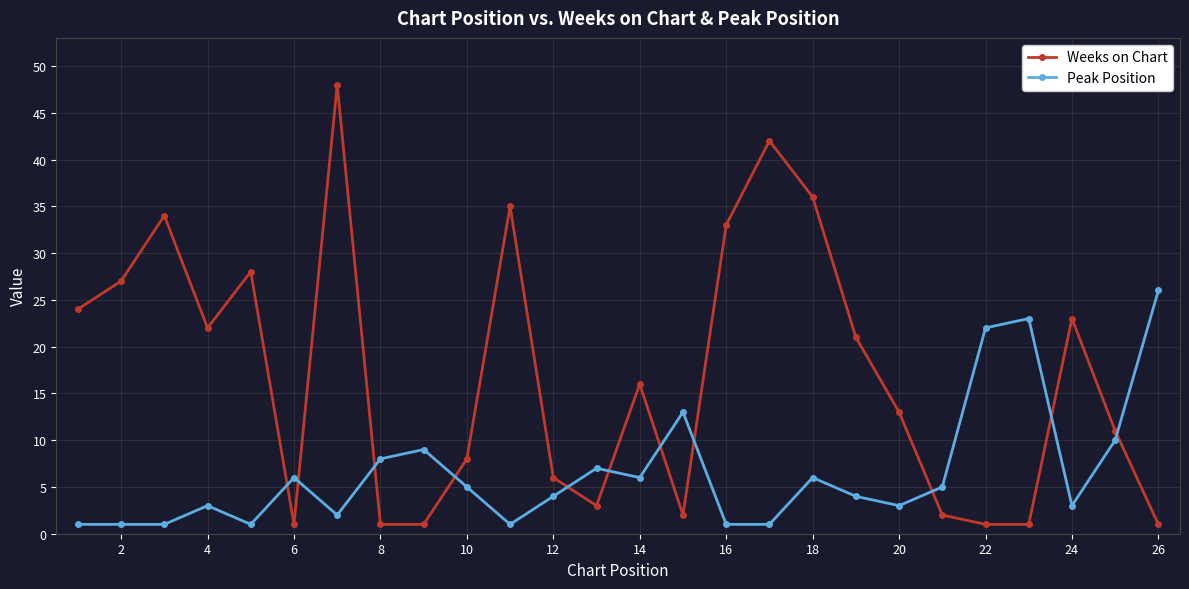

What is the maximum value for Peak Position?

26